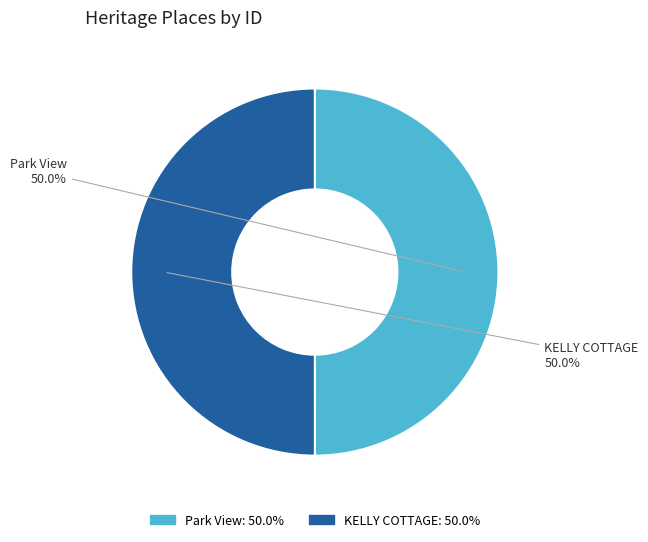

How many slices are in this pie chart?

2